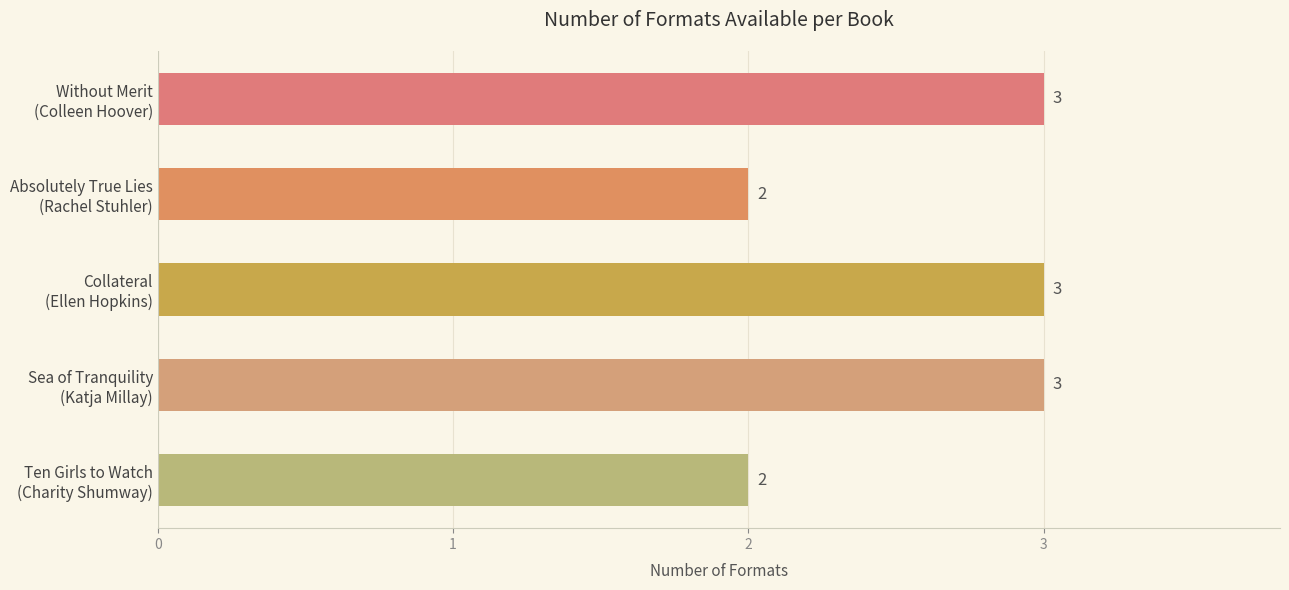

What is the average value?

3